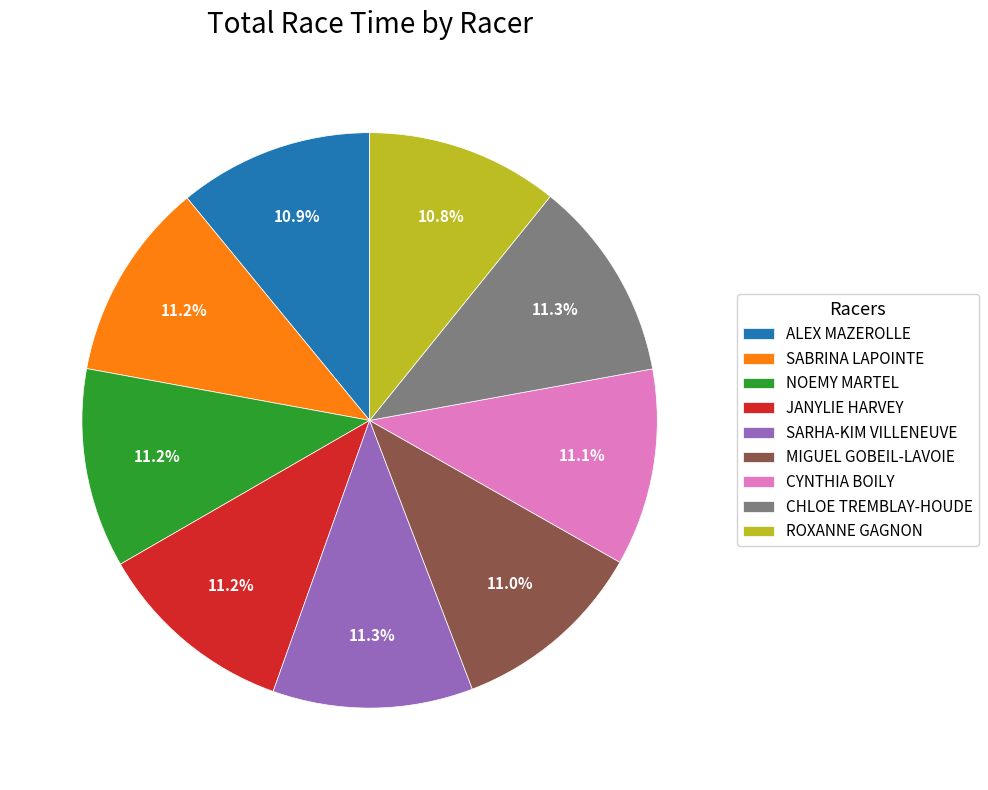

Is ROXANNE GAGNON the majority of the pie?

No